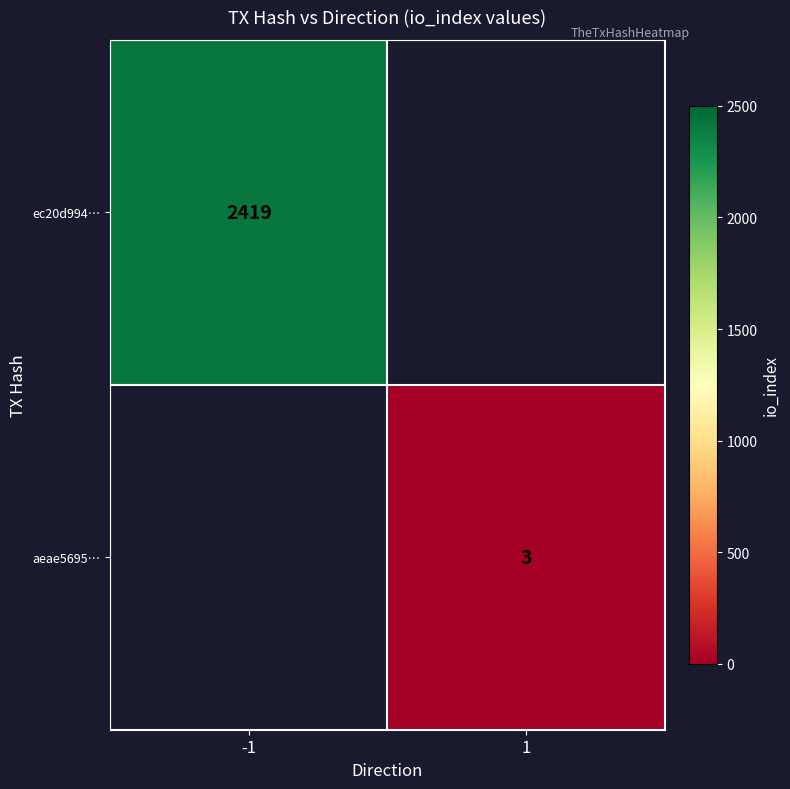

How many series are shown in this chart?

2